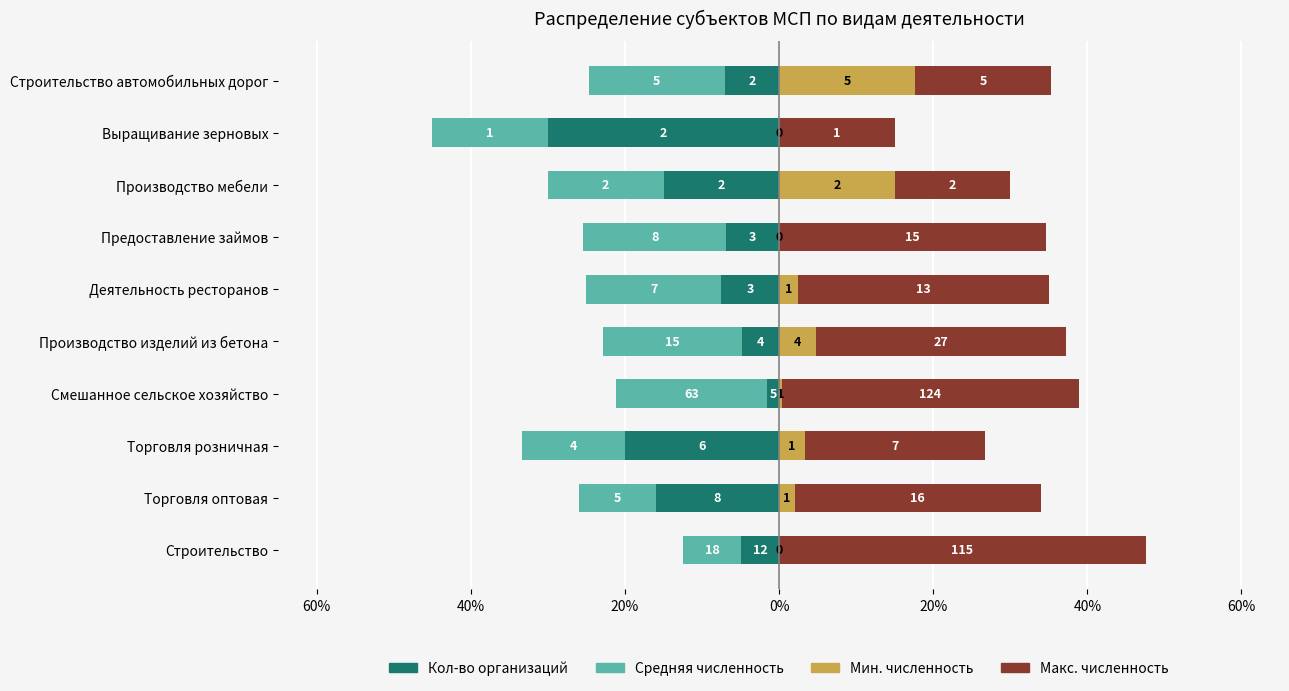

Reading right to left, transcribe all the data shown in this chart.

Кол-во организаций: -7.1	-30.0	-15.0	-6.9	-7.5	-4.8	-1.6	-20.0	-16.0	-5.0
Средняя численность: -17.6	-15.0	-15.0	-18.5	-17.5	-18.0	-19.6	-13.3	-10.0	-7.4
Мин. численность: 17.6	0.0	15.0	0.0	2.5	4.8	0.3	3.3	2.0	0.0
Макс. численность: 17.6	15.0	15.0	34.6	32.5	32.4	38.5	23.3	32.0	47.6